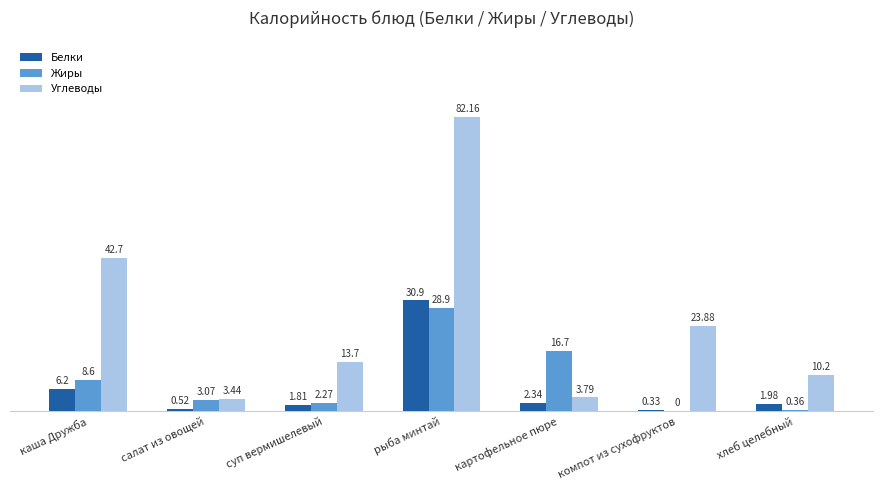

At which label is Жиры closest to 14?

картофельное пюре